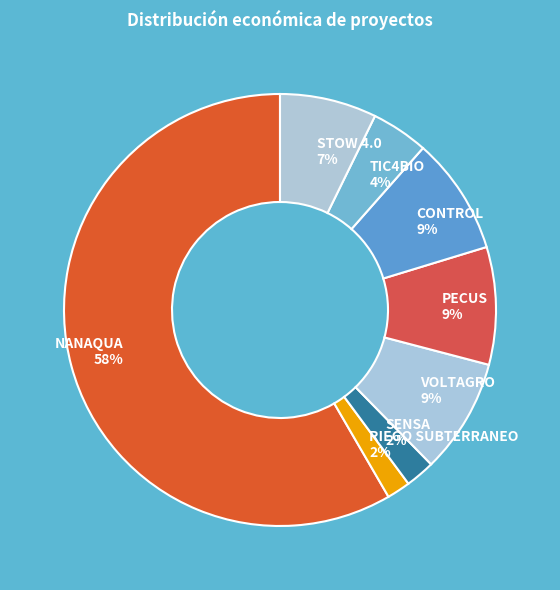

How many segments does this pie chart have?

8